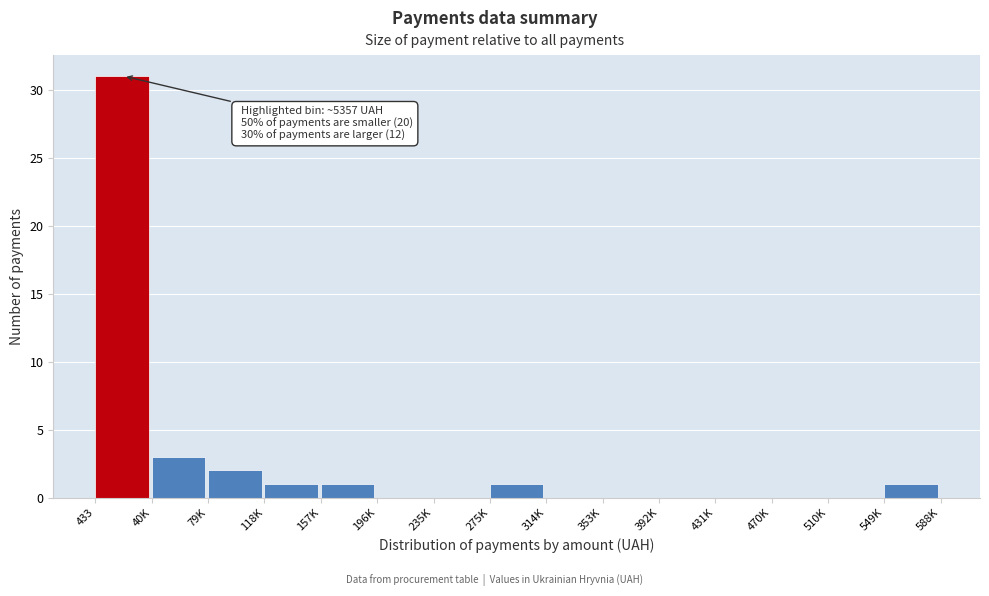

Reading right to left, transcribe all the data shown in this chart.

549K=1	510K=0	470K=0	431K=0	392K=0	353K=0	314K=0	275K=1	235K=0	196K=0	157K=1	118K=1	79K=2	40K=3	433=31